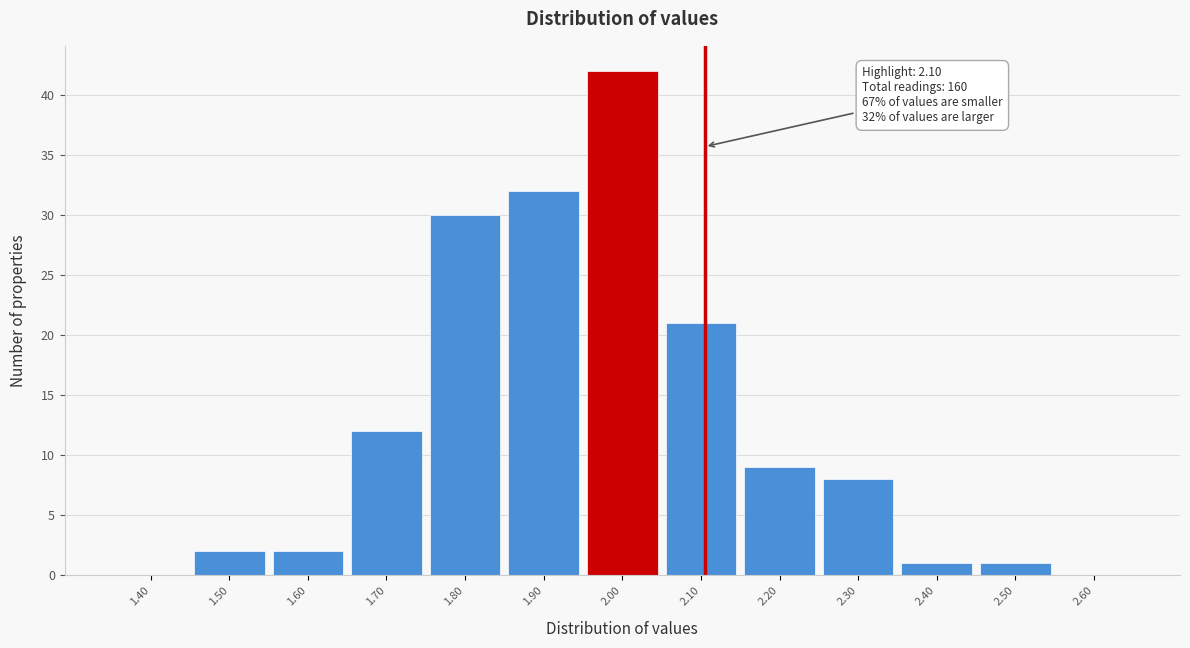

Reading left to right, transcribe all the data shown in this chart.

1.40=0	1.50=2	1.60=2	1.70=12	1.80=30	1.90=32	2.00=42	2.10=21	2.20=9	2.30=8	2.40=1	2.50=1	2.60=0